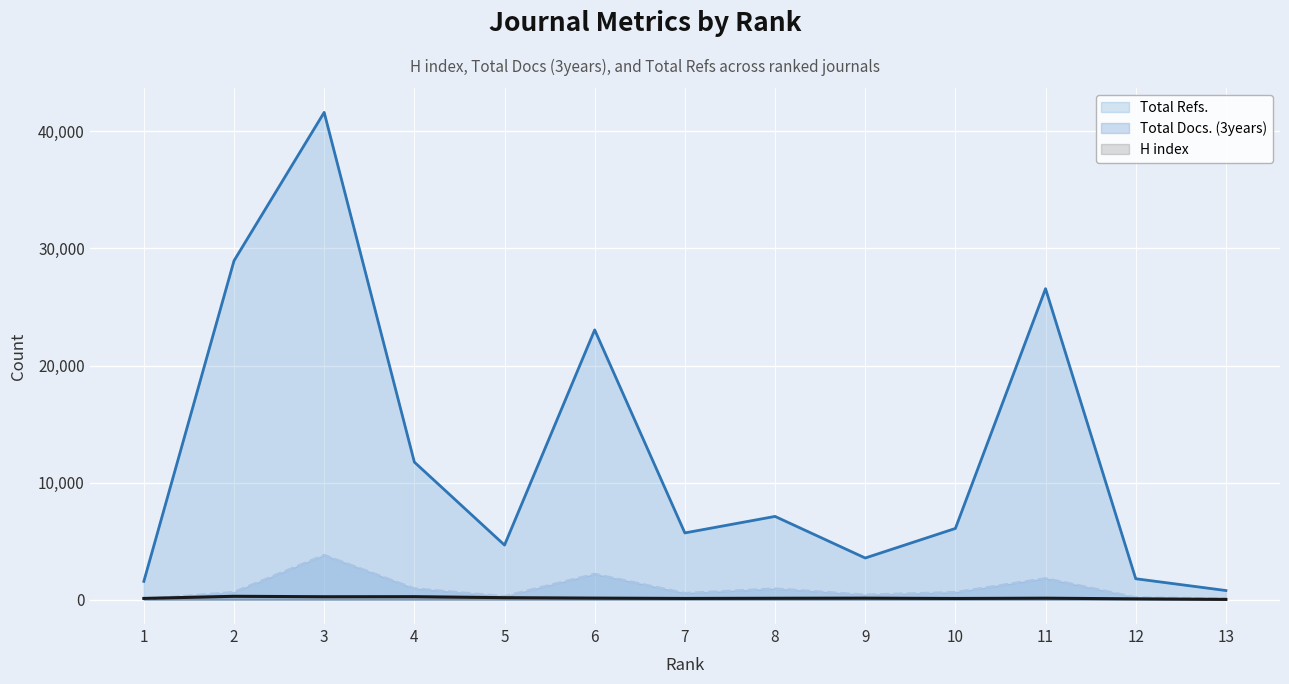

Reading left to right, transcribe all the data shown in this chart.

H index: 106	288	250	256	170	132	104	119	130	101	125	70	22
Total Docs. (3years): 39	645	3806	951	290	2188	555	940	417	636	1818	192	85
Total Refs.: 1562	28950	41626	11753	4662	23046	5701	7111	3558	6084	26563	1788	781